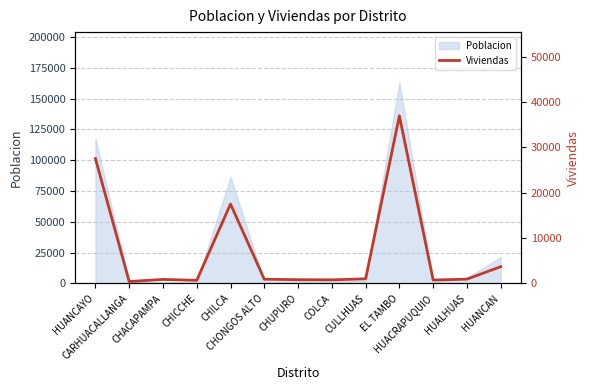

What is the average value?

7131